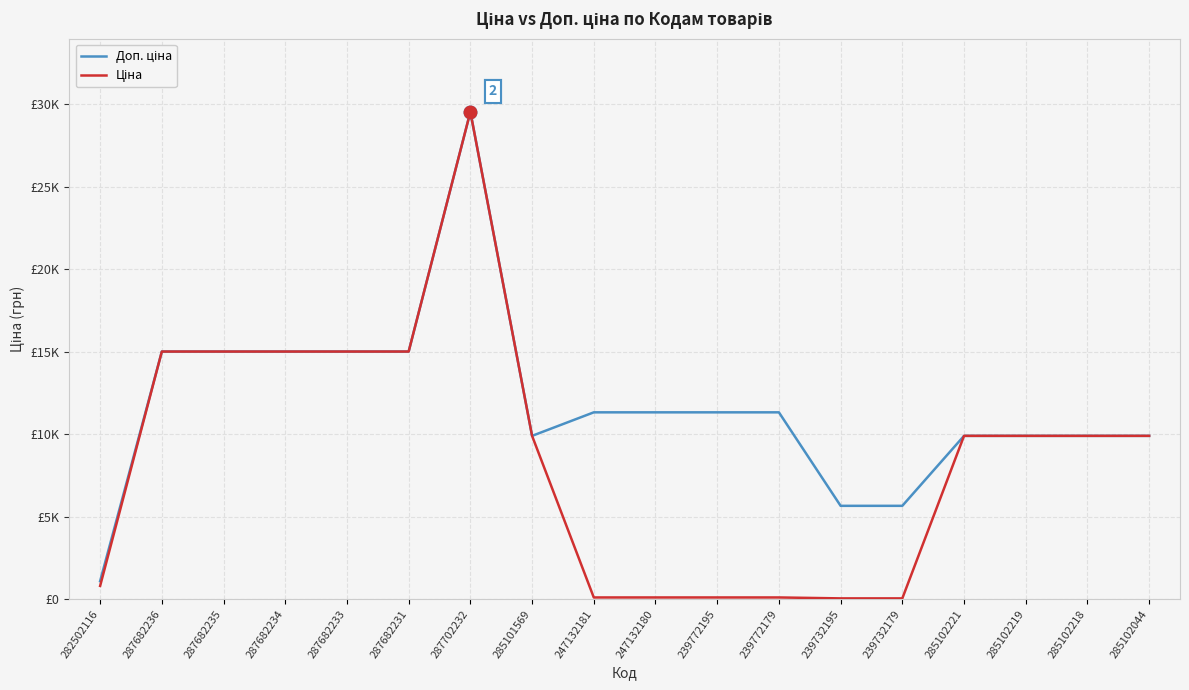

True or false: Ціна and Доп. ціна intersect in this chart.

False